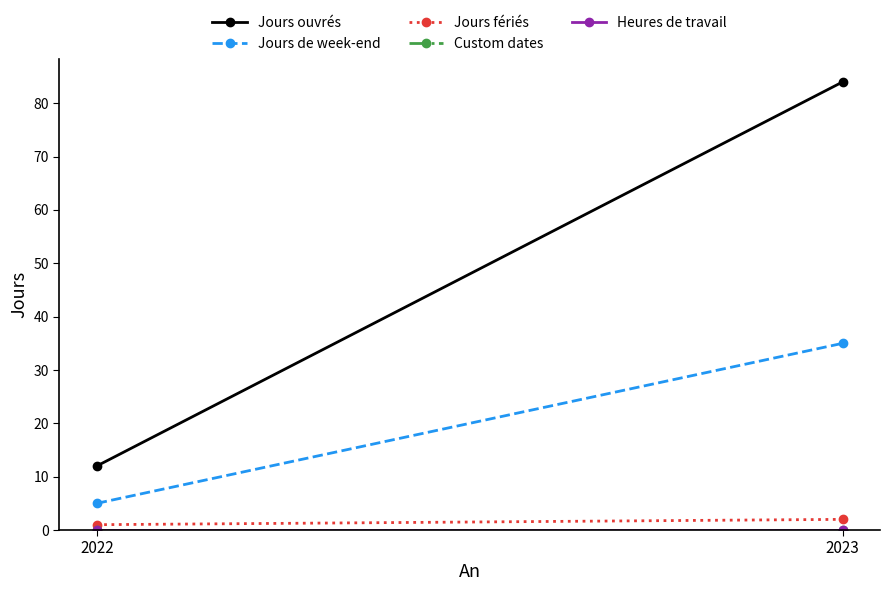

List the labels in order of Jours ouvrés value, smallest first.

2022, 2023